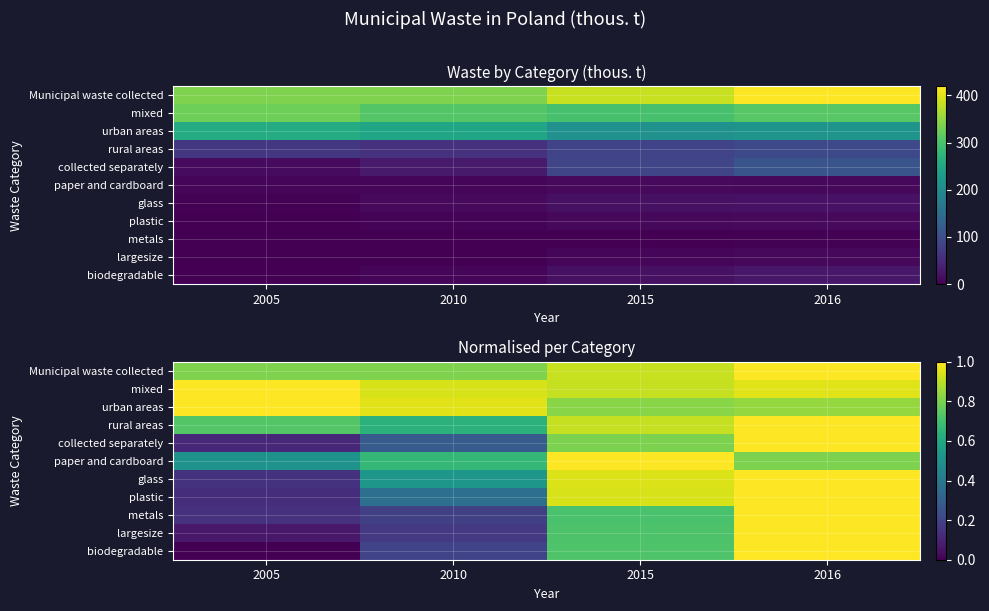

Read the Municipal waste collected value at 2015.

0.9